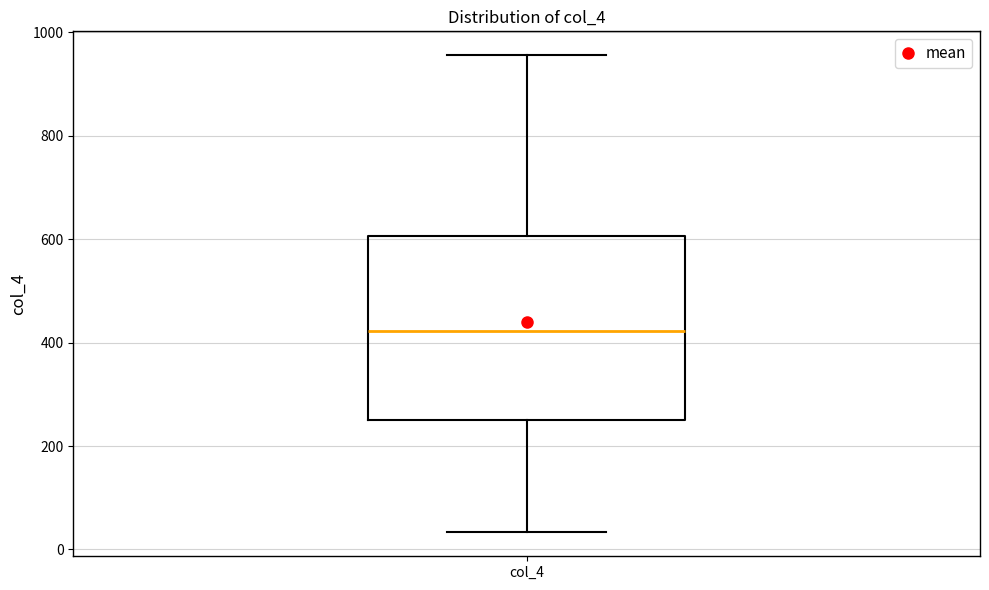

Read this box plot against the y-axis: the position of the median line, the range covered by the box, and the ends of both whiskers. The values are not printed on the chart, so give them approximately, as read against the axis.

median 420, box 240 to 600, whiskers 40 to 960